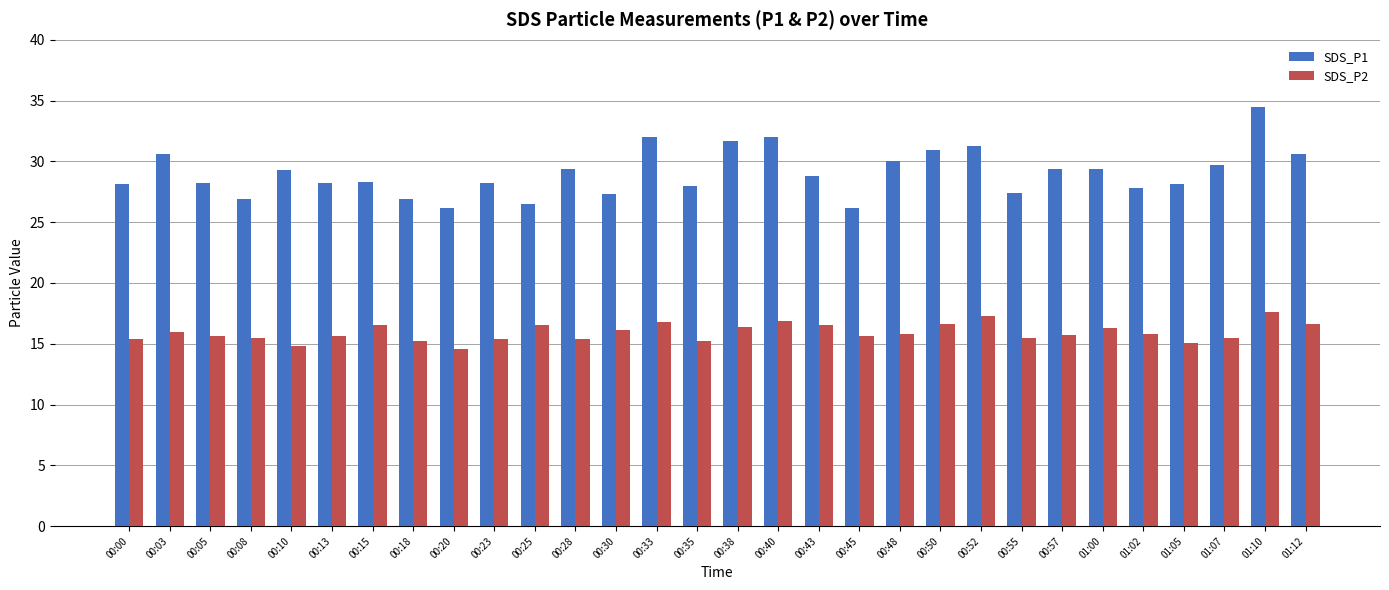

At how many categories does at least one series exceed 20?

30